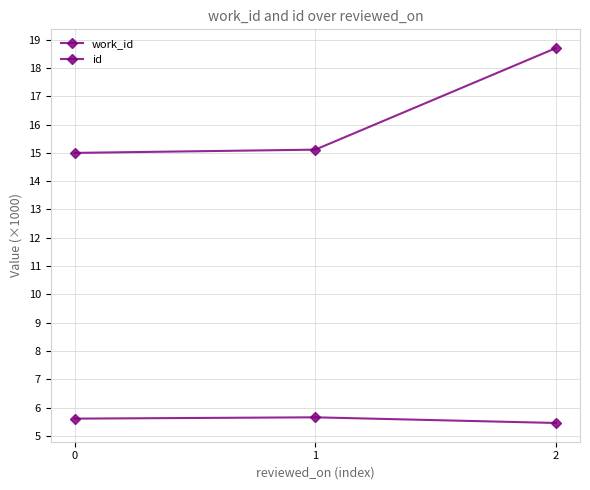

What is the value of the id point at the 1st from the left?

15.0